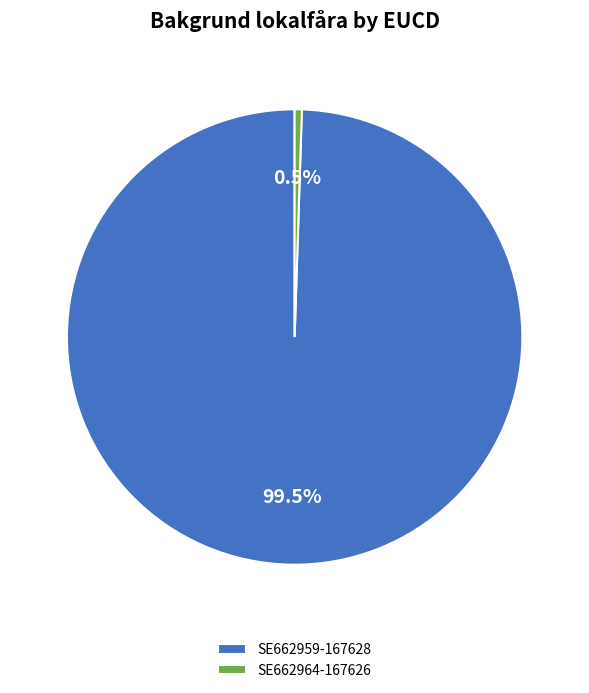

Does SE662964-167626 represent more than half of the total?

No